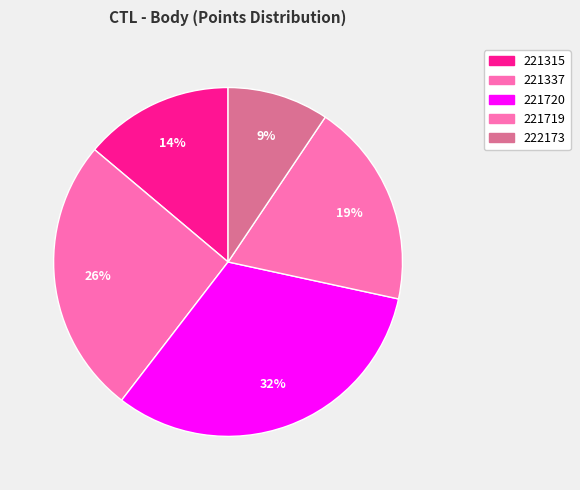

Which category has the biggest portion of the pie?

221720